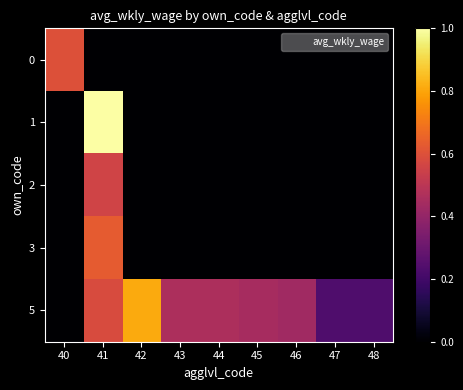

Which has a higher value, 43 or 47?

43